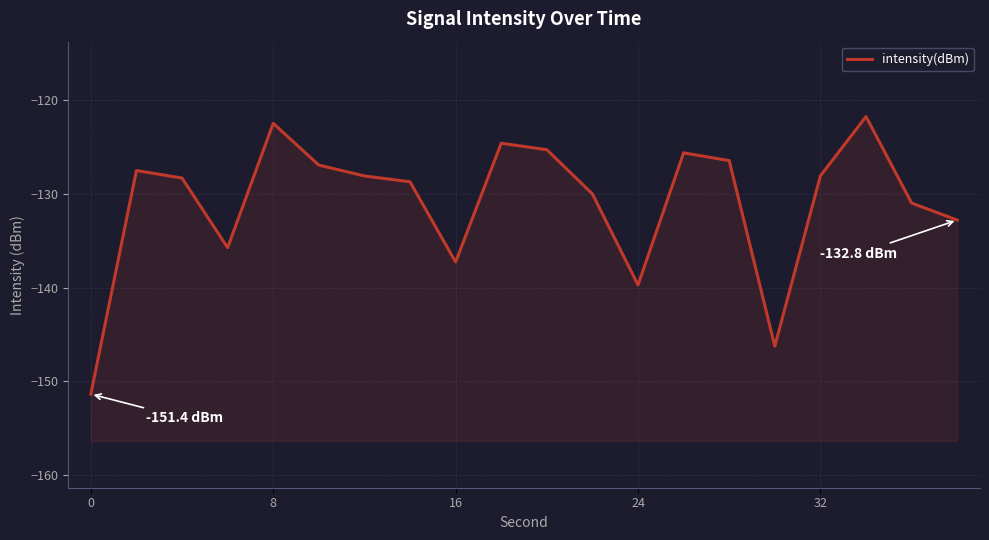

How many distinct data groups are displayed?

1